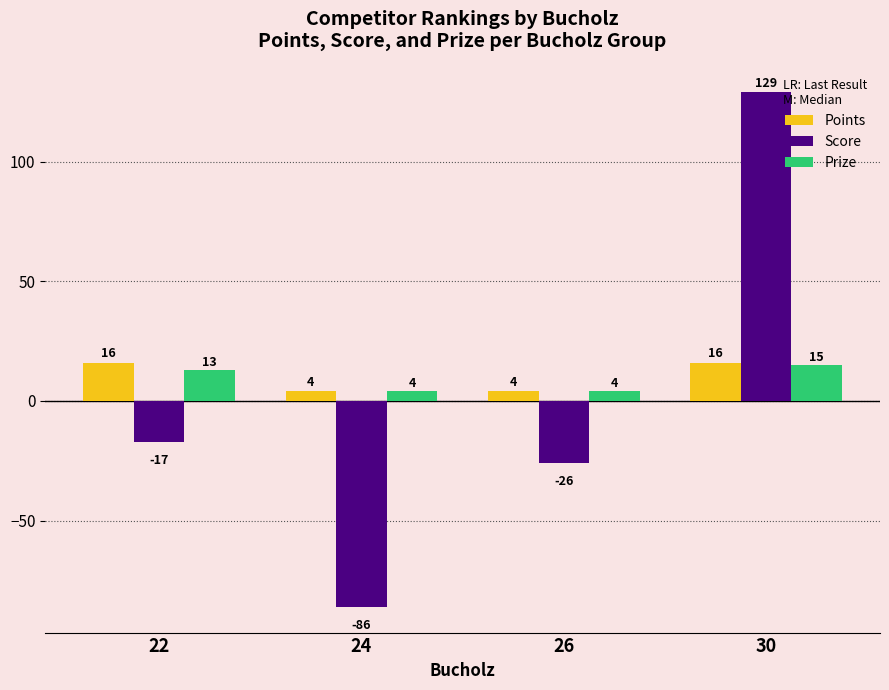

Reading left to right, what are all the values shown in this chart?

Points: 22=16	24=4	26=4	30=16
Score: 22=-17	24=-86	26=-26	30=129
Prize: 22=13	24=4	26=4	30=15